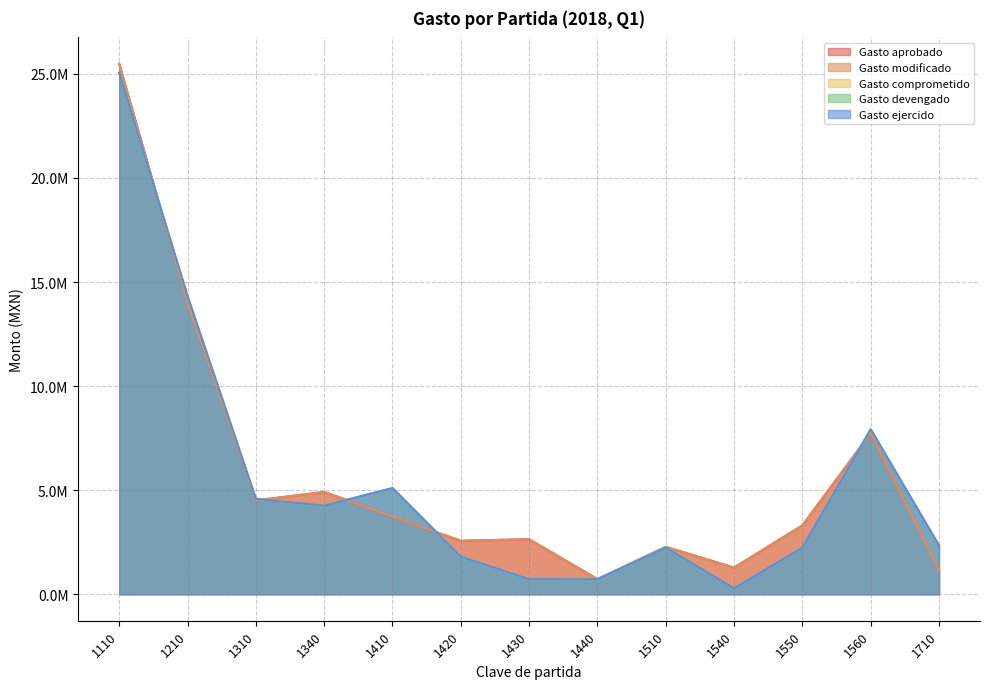

How many values in the Gasto aprobado series are below 3307071?

6